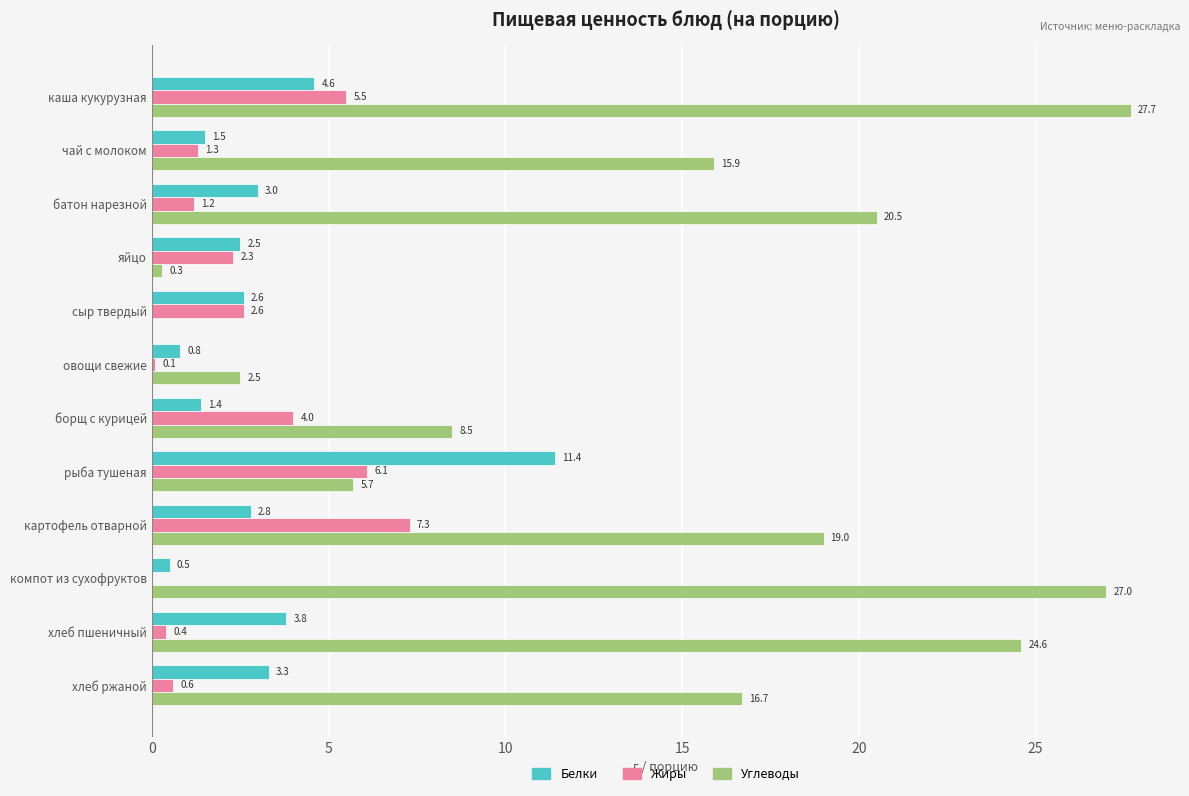

Between батон нарезной and сыр твердый, which series saw the biggest shift?

Углеводы